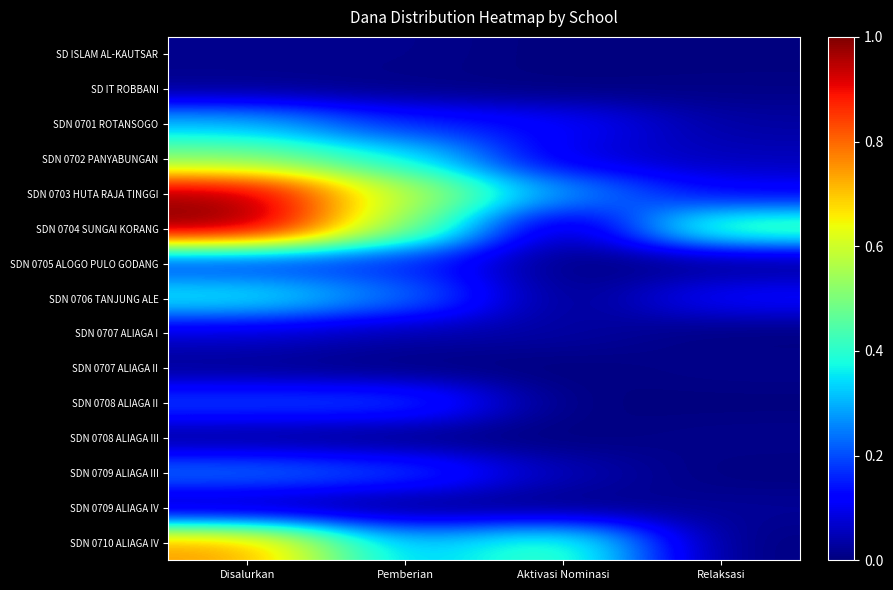

Reading left to right, extract all data points from this chart.

SD ISLAM AL-KAUTSAR: Disalurkan=0.0	Pemberian=0.0	Aktivasi Nominasi=0.0	Relaksasi=0.0
SD IT ROBBANI: Disalurkan=0.0	Pemberian=0.0	Aktivasi Nominasi=0.0	Relaksasi=0.0
SDN 0701 ROTANSOGO: Disalurkan=0.3	Pemberian=0.2	Aktivasi Nominasi=0.1	Relaksasi=0.0
SDN 0702 PANYABUNGAN: Disalurkan=0.5	Pemberian=0.4	Aktivasi Nominasi=0.1	Relaksasi=0.1
SDN 0703 HUTA RAJA TINGGI: Disalurkan=1.0	Pemberian=0.6	Aktivasi Nominasi=0.3	Relaksasi=0.1
SDN 0704 SUNGAI KORANG: Disalurkan=1.0	Pemberian=0.5	Aktivasi Nominasi=0.0	Relaksasi=0.5
SDN 0705 ALOGO PULO GODANG: Disalurkan=0.2	Pemberian=0.2	Aktivasi Nominasi=0.0	Relaksasi=0.0
SDN 0706 TANJUNG ALE: Disalurkan=0.4	Pemberian=0.2	Aktivasi Nominasi=0.0	Relaksasi=0.1
SDN 0707 ALIAGA I: Disalurkan=0.1	Pemberian=0.0	Aktivasi Nominasi=0.0	Relaksasi=0.0
SDN 0707 ALIAGA II: Disalurkan=0.0	Pemberian=0.0	Aktivasi Nominasi=0.0	Relaksasi=0.0
SDN 0708 ALIAGA II: Disalurkan=0.2	Pemberian=0.2	Aktivasi Nominasi=0.0	Relaksasi=0.0
SDN 0708 ALIAGA III: Disalurkan=0.0	Pemberian=0.0	Aktivasi Nominasi=0.0	Relaksasi=0.0
SDN 0709 ALIAGA III: Disalurkan=0.2	Pemberian=0.2	Aktivasi Nominasi=0.0	Relaksasi=0.0
SDN 0709 ALIAGA IV: Disalurkan=0.0	Pemberian=0.0	Aktivasi Nominasi=0.0	Relaksasi=0.0
SDN 0710 ALIAGA IV: Disalurkan=0.7	Pemberian=0.3	Aktivasi Nominasi=0.4	Relaksasi=0.0